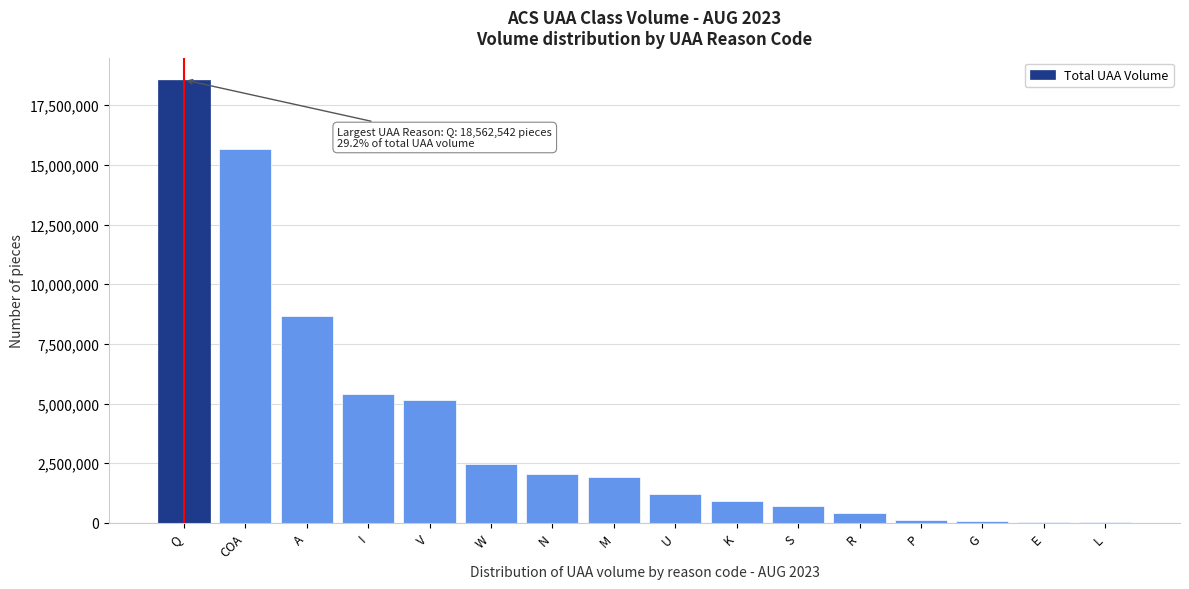

Where is the data nearest to the value 9304566?

A